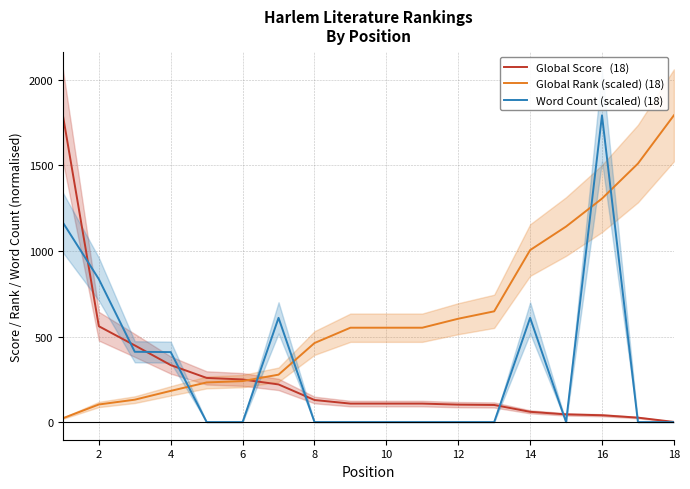

Reading right to left, list all the values displayed in this chart.

Global Score   (18): 1.0	26.0	40.0	45.0	60.0	100.0	102.0	108.0	108.0	108.0	129.0	220.0	249.0	258.0	333.0	448.0	560.0	1792.0
Global Rank (scaled) (18): 1792.0	1510.3	1305.7	1142.4	1004.8	647.1	603.9	551.4	551.4	551.4	461.7	277.0	239.5	231.7	182.3	130.9	102.9	22.4
Word Count (scaled) (18): 0.0	0.0	1792.0	0.0	608.9	0.0	0.0	0.0	0.0	0.0	0.0	608.9	0.0	0.0	408.9	410.6	835.1	1165.7